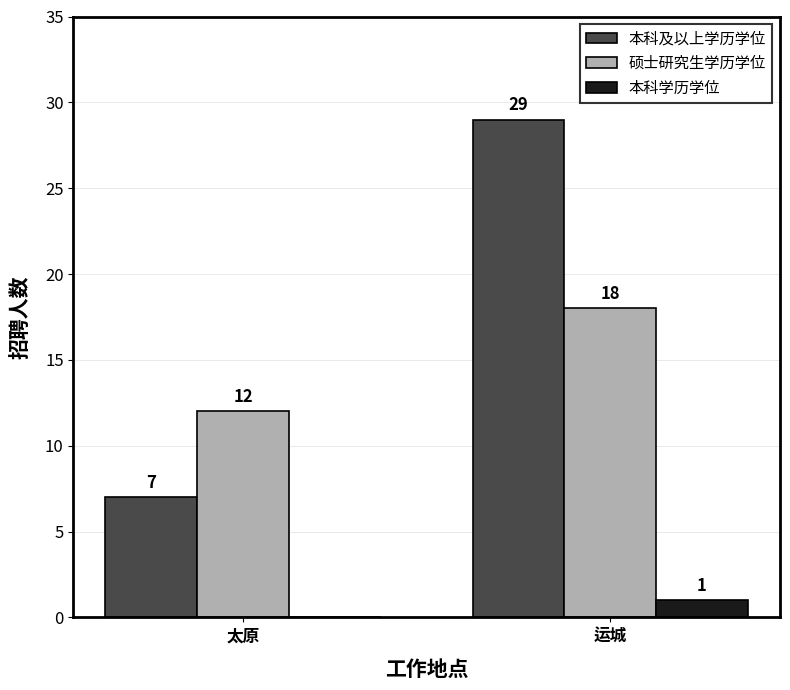

Which series changed the most between 太原 and 运城?

本科及以上学历学位